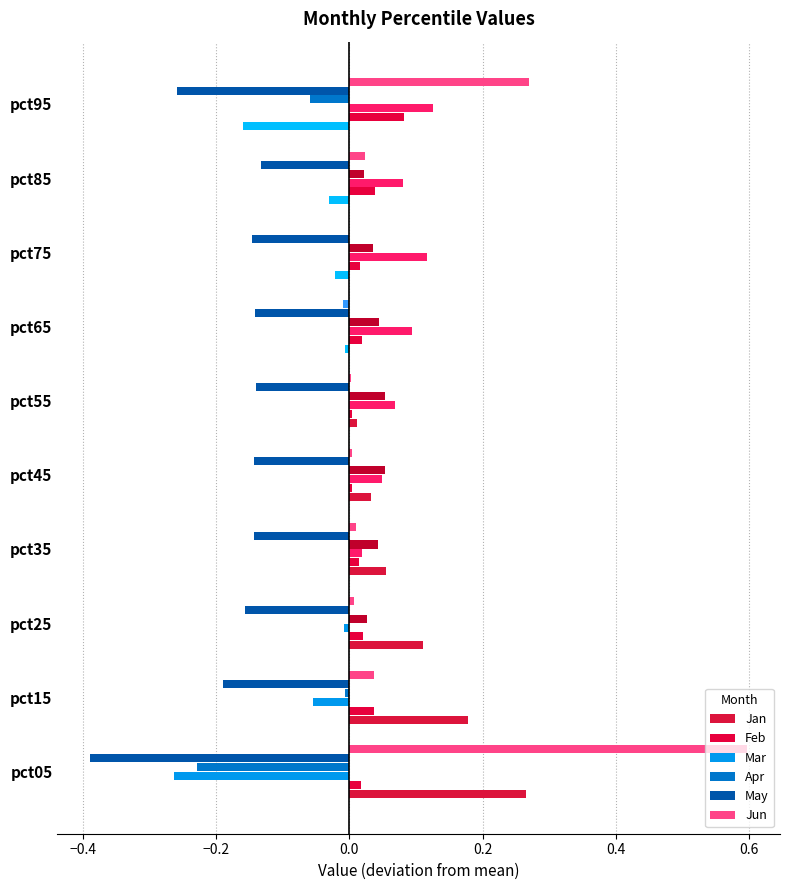

How many bars are there in each group?

6